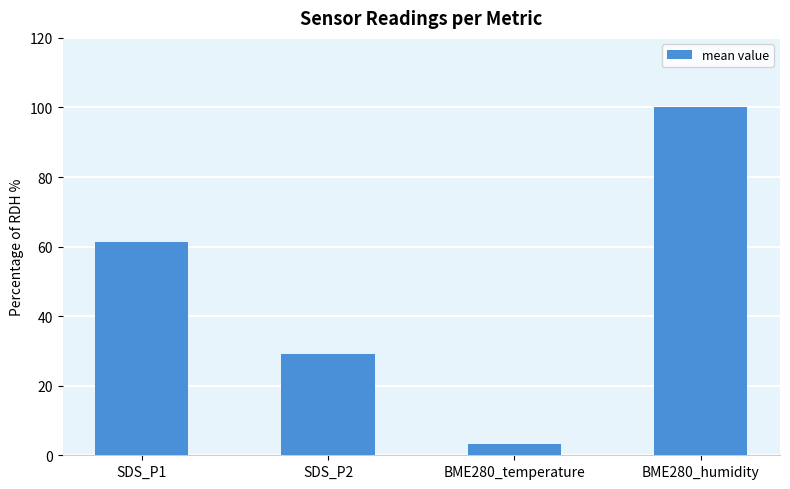

How many bars are there in total?

4